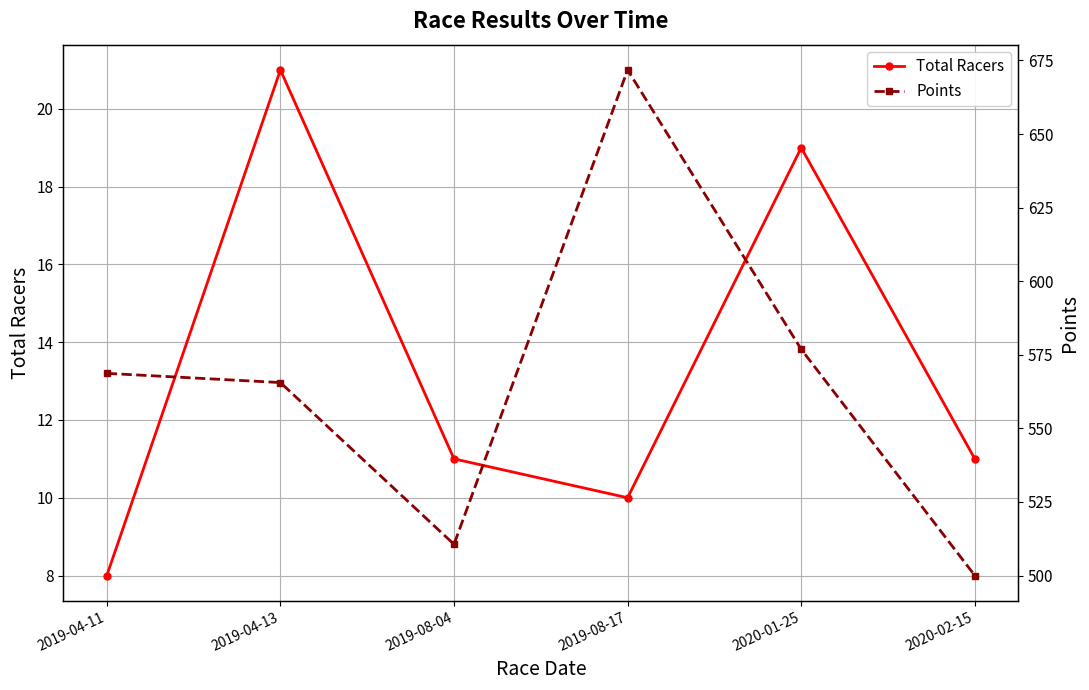

How many data points in Total Racers are above 11?

2